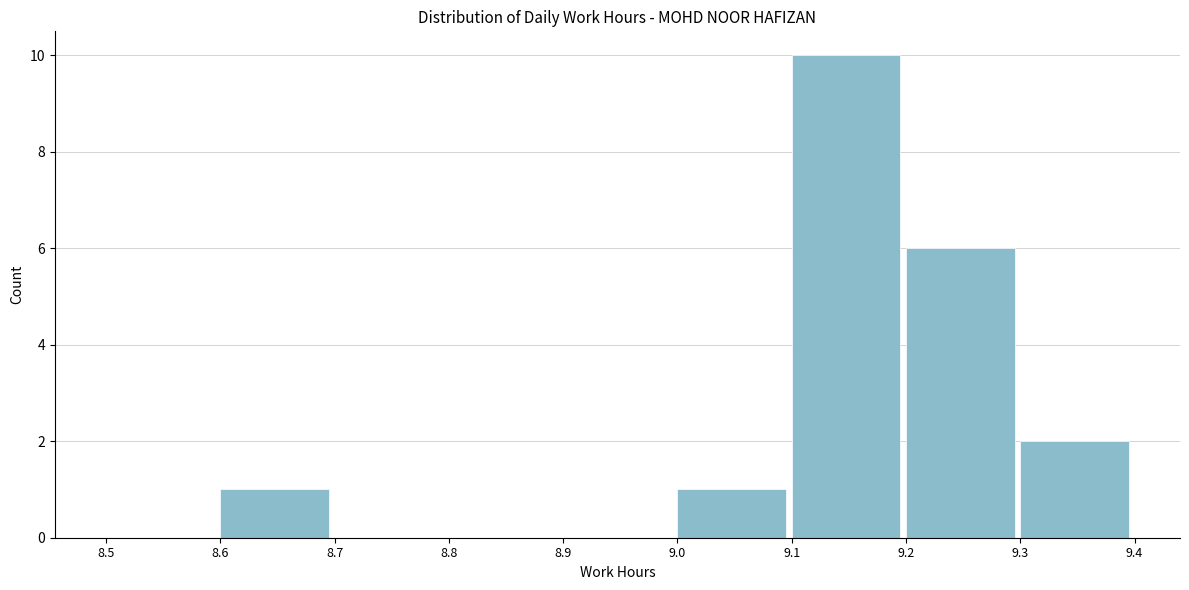

How tall is the bar that spans 9.1 to 9.2 on the x-axis? The values are not printed on the chart, so give them approximately, as read against the axis.

10